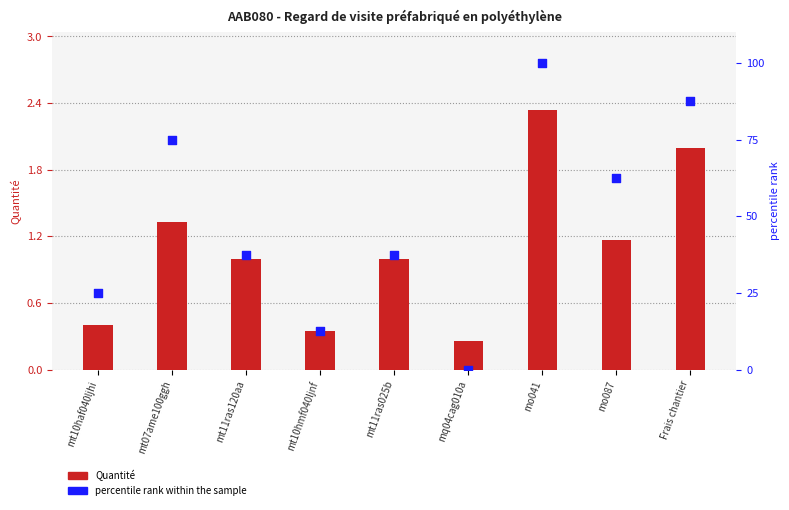

What are all the series names shown in the legend?

Quantité, percentile rank within the sample